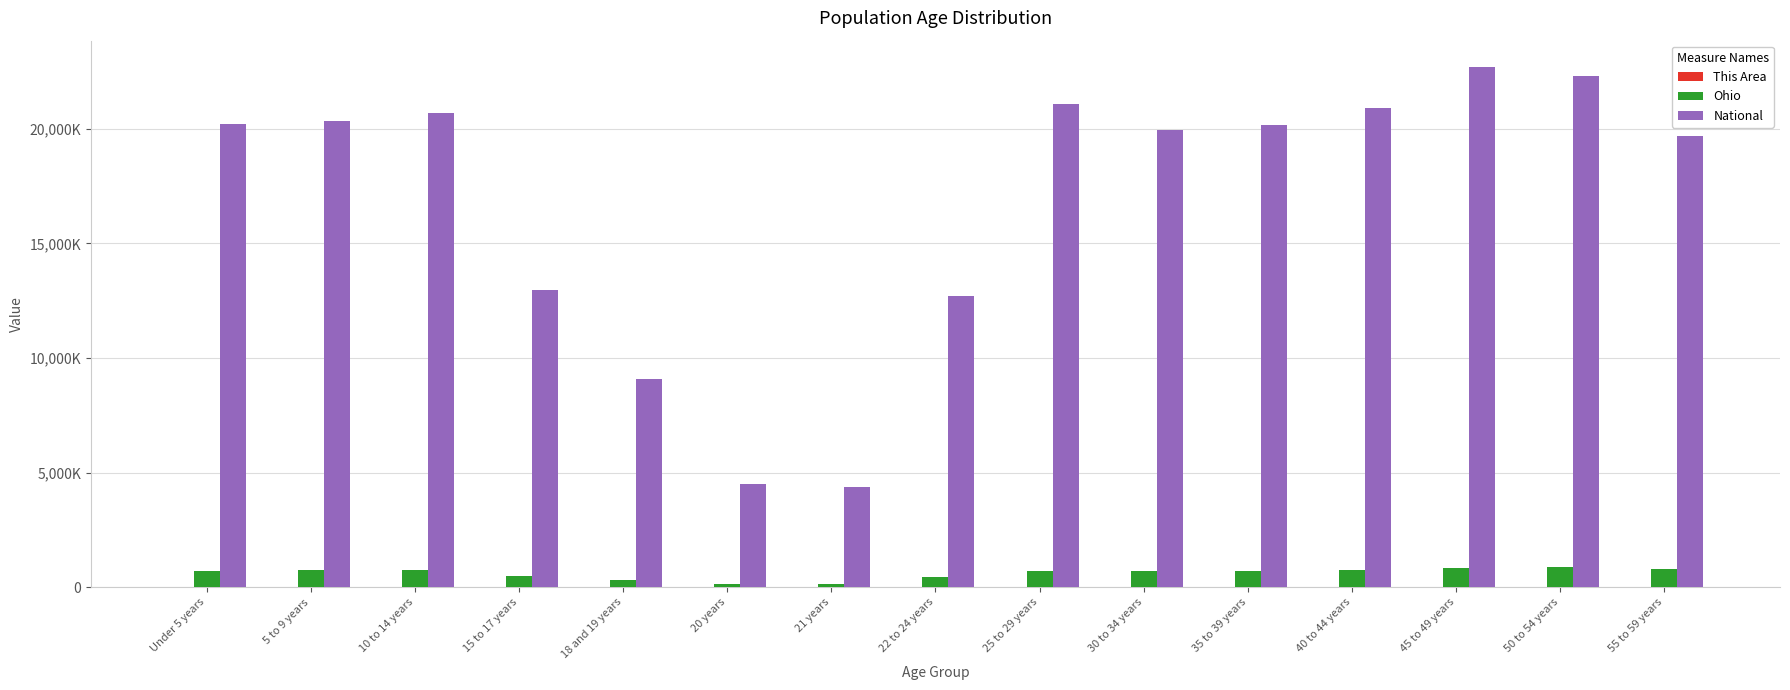

How many bars are there in total?

45